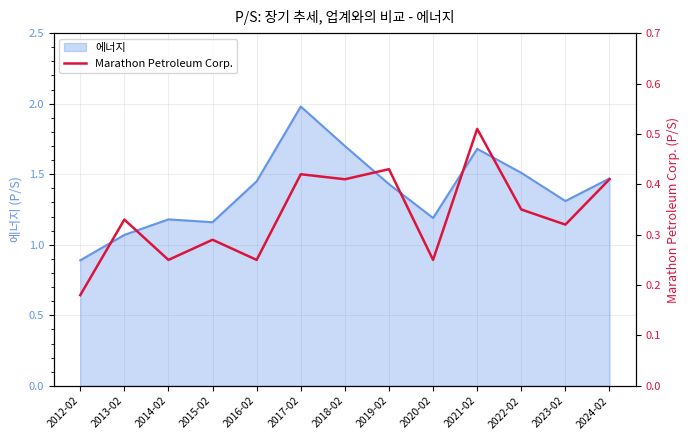

True or false: the data has more than 0 interior local peaks.

True